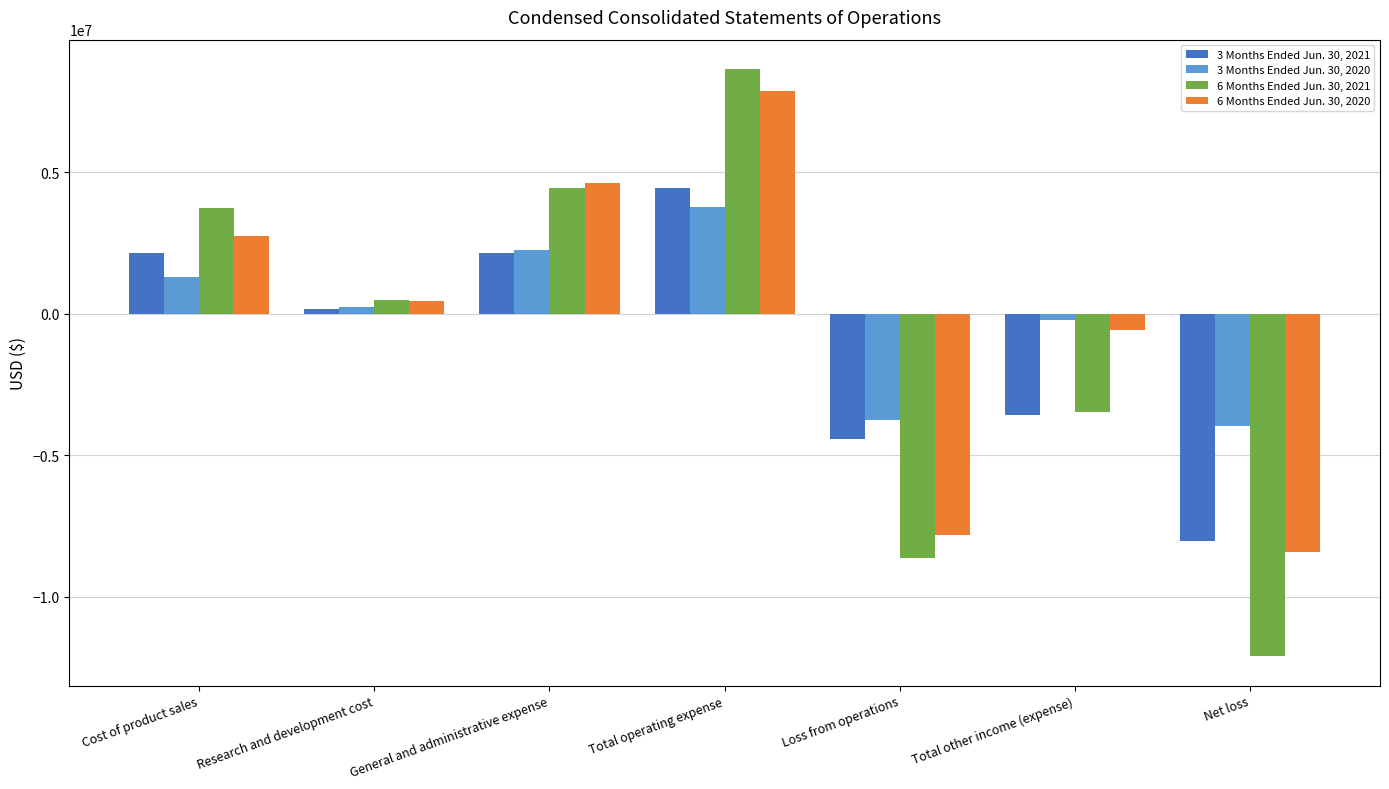

What is the value of the 6 Months Ended Jun. 30, 2020 bar at the 5th from the left?

-7831000